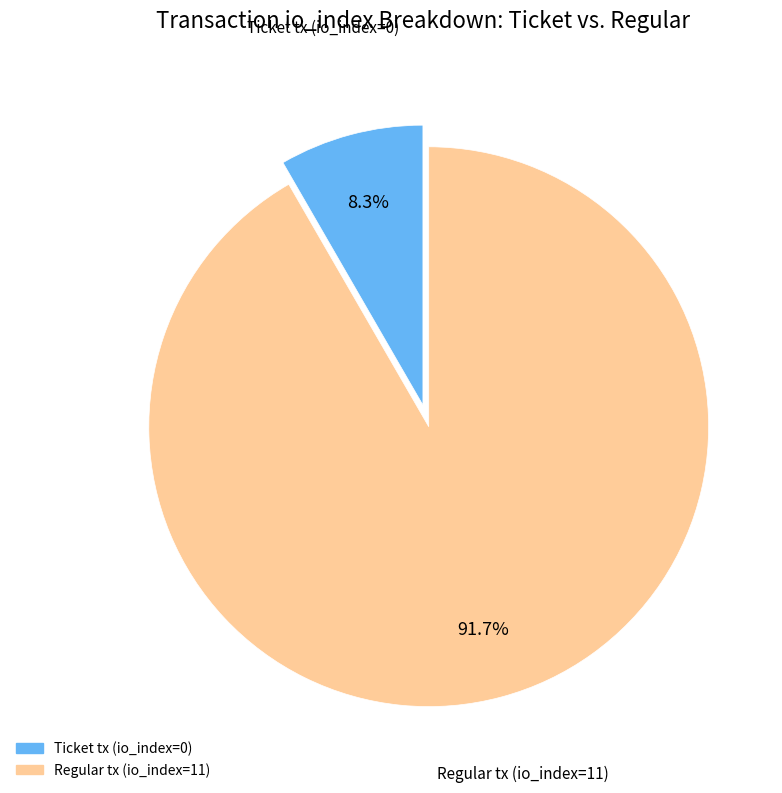

What is the ratio of the value at Regular tx (io_index=11) to the value at Ticket tx (io_index=0)?

11.0